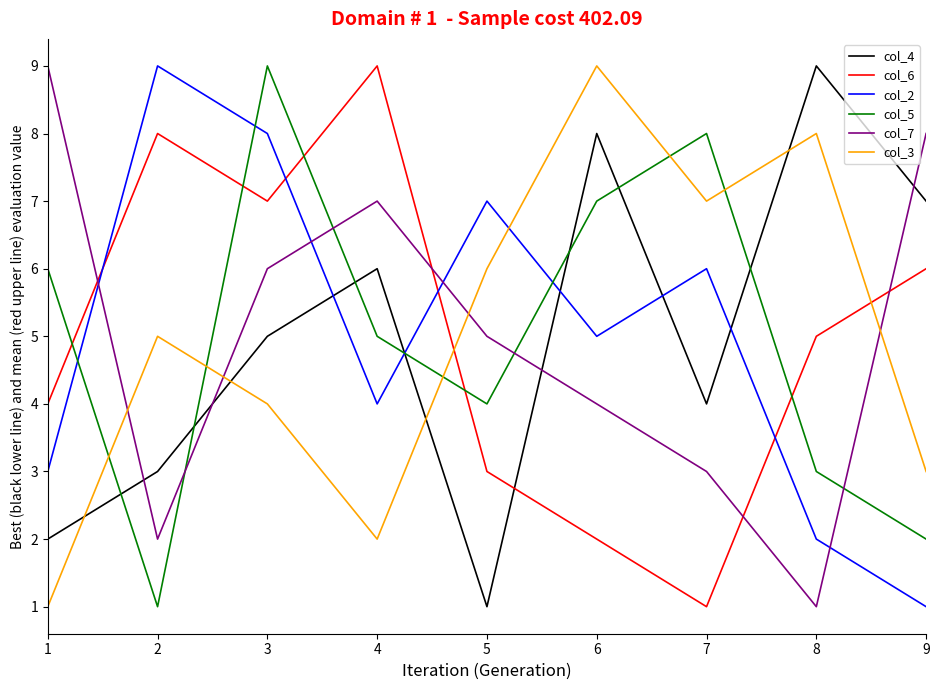

The col_2 series shows 5 at 2. True or false?

False